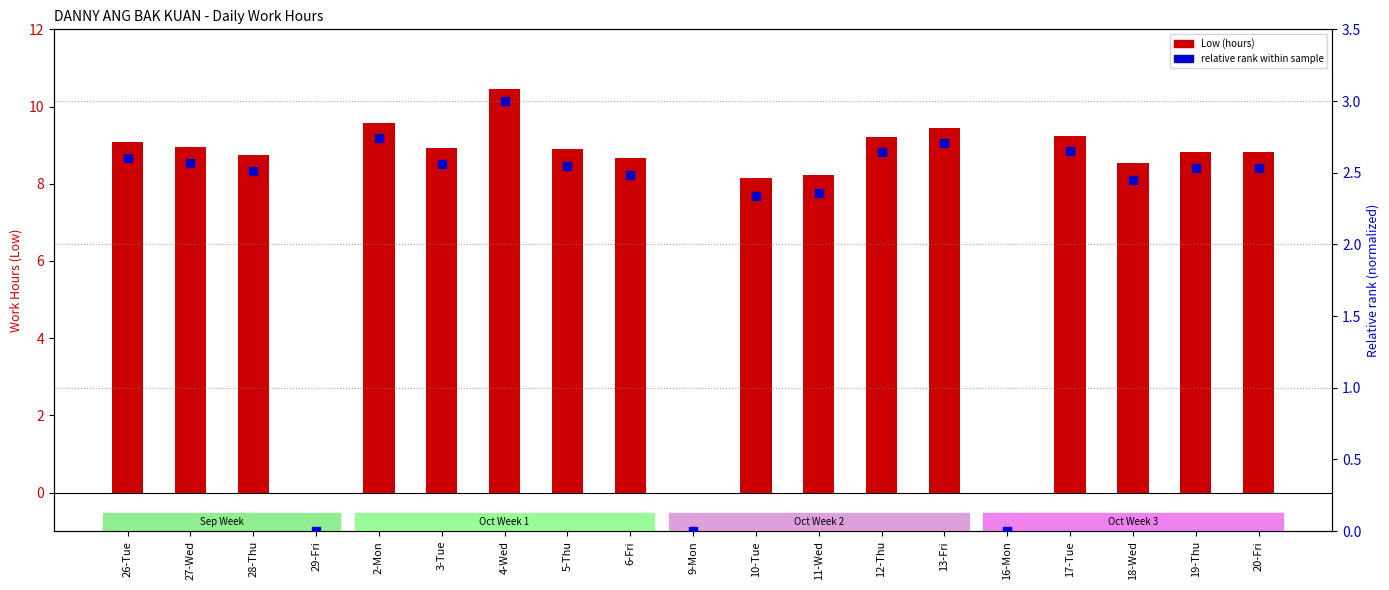

Which series has the widest spread of Y values?

Low (hours)